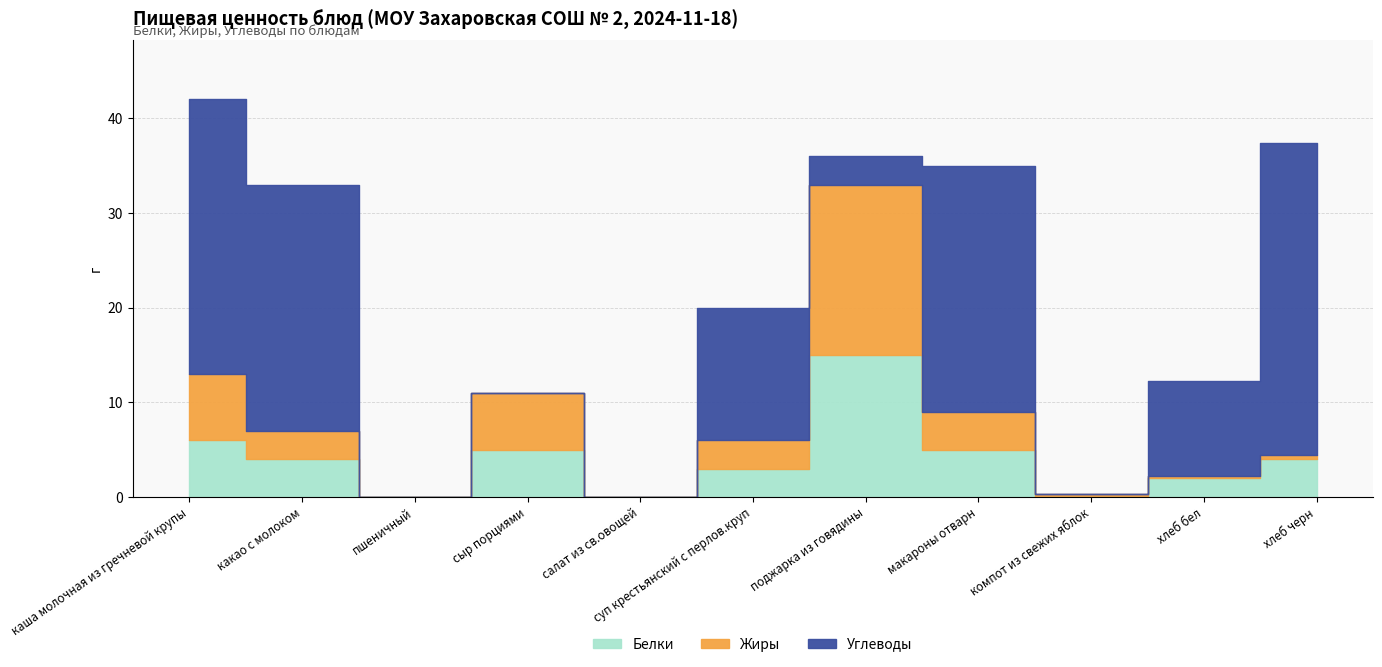

What is the sum of all Белки values?

44.0